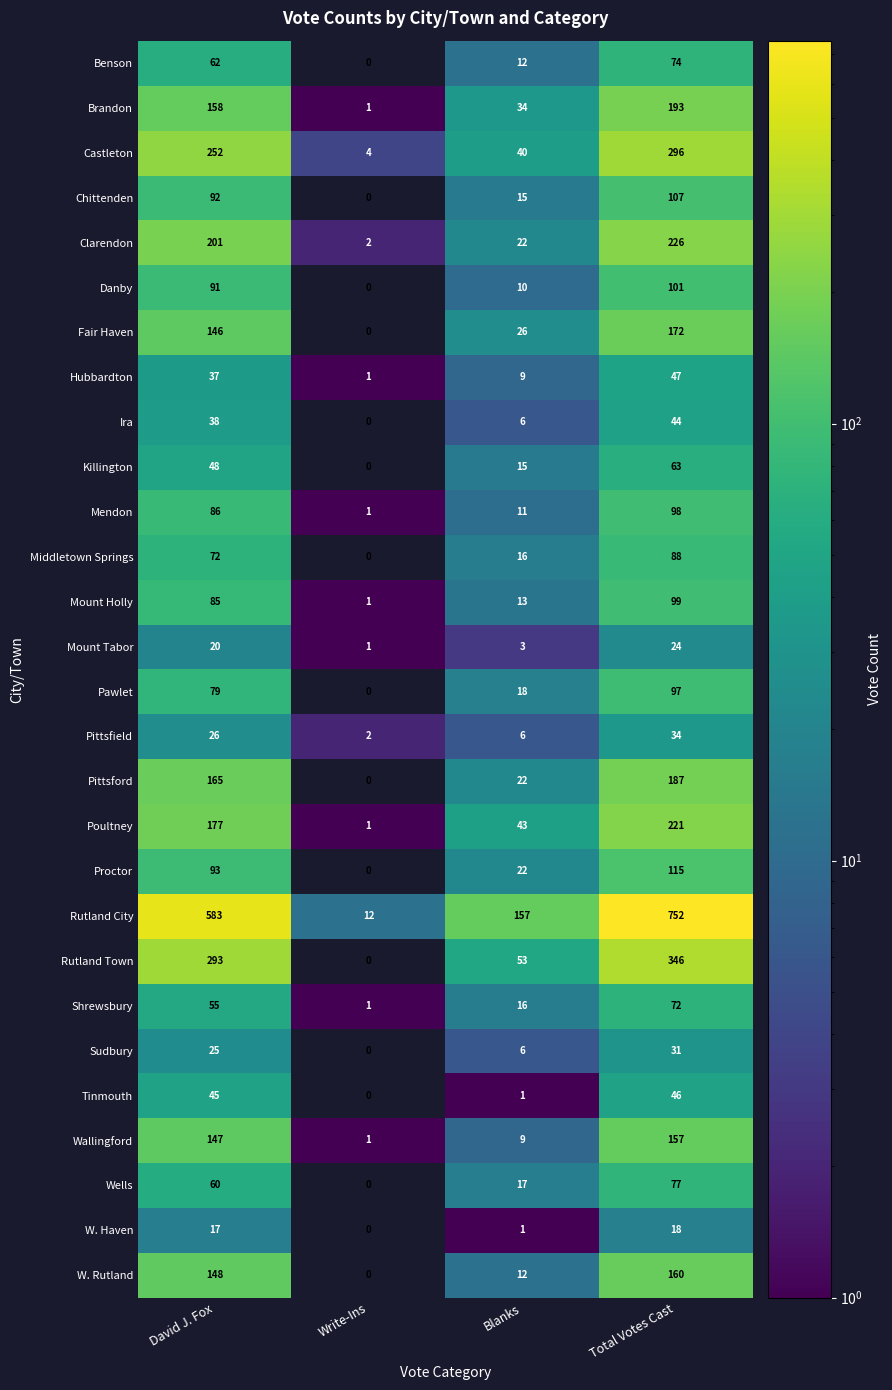

What is the difference between the Proctor values at Total Votes Cast and Write-Ins?

115